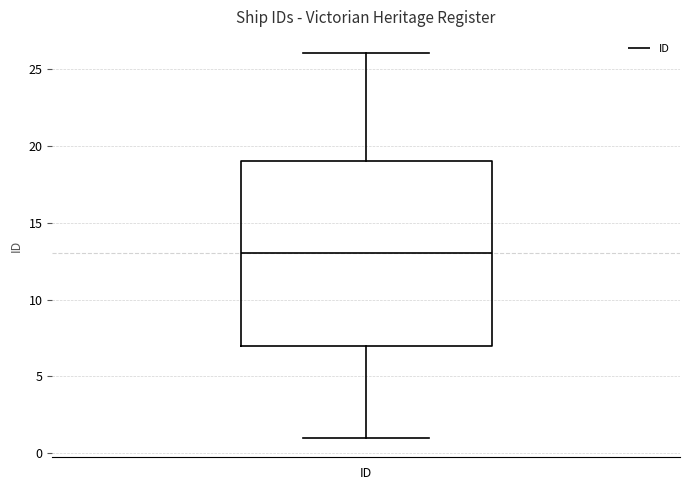

Read this box plot against the y-axis: the position of the median line, the range covered by the box, and the ends of both whiskers. The values are not printed on the chart, so give them approximately, as read against the axis.

median 13, box 7 to 19, whiskers 1 to 26